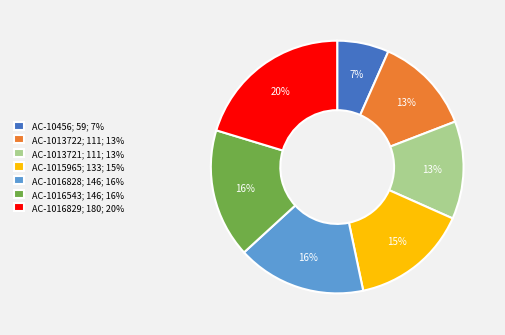

What percentage is the AC-10456 slice, to the nearest percent?

7%